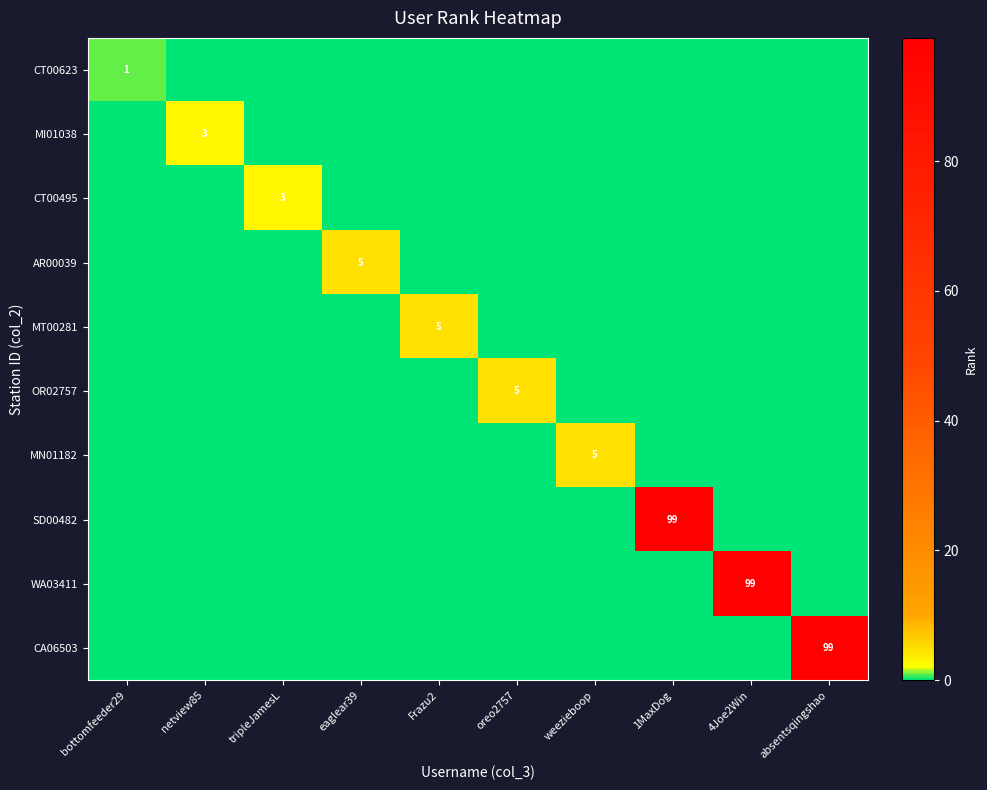

What is the sum of all MT00281 values?

5